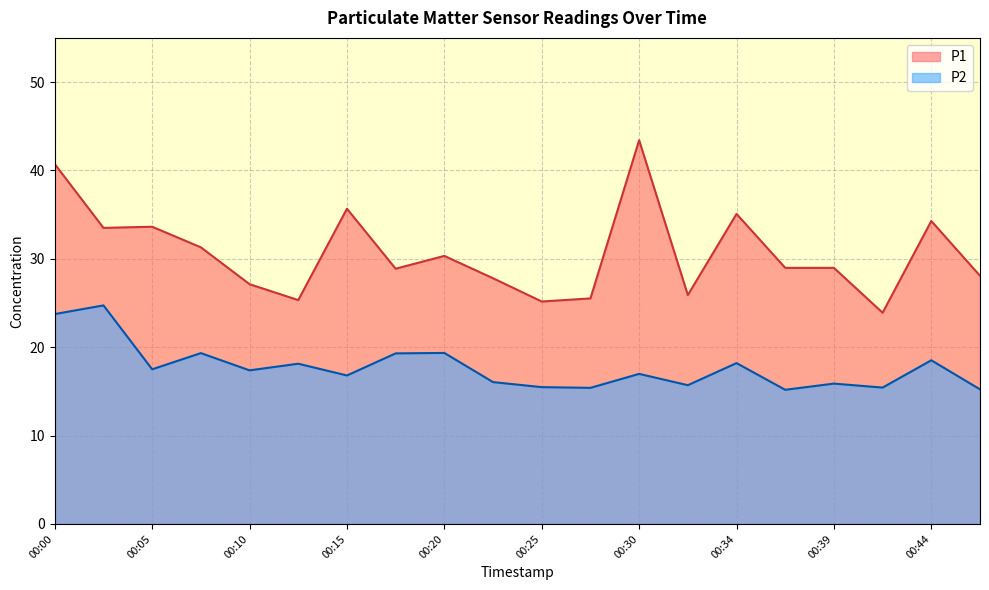

In P1, how many points are higher than both neighbors (excluding endpoints)?

6